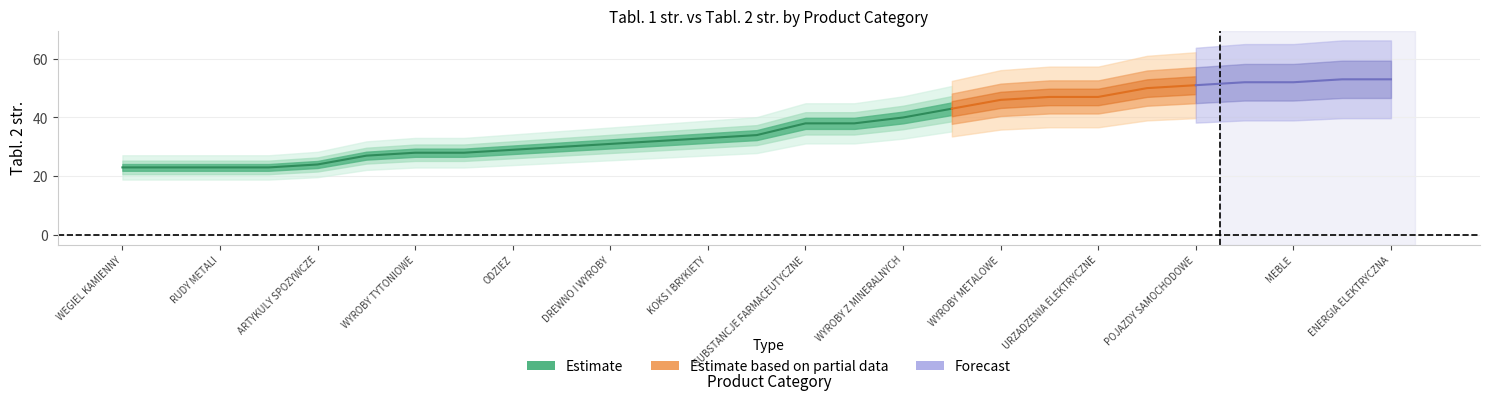

What is the difference between the maximum and minimum values?

30